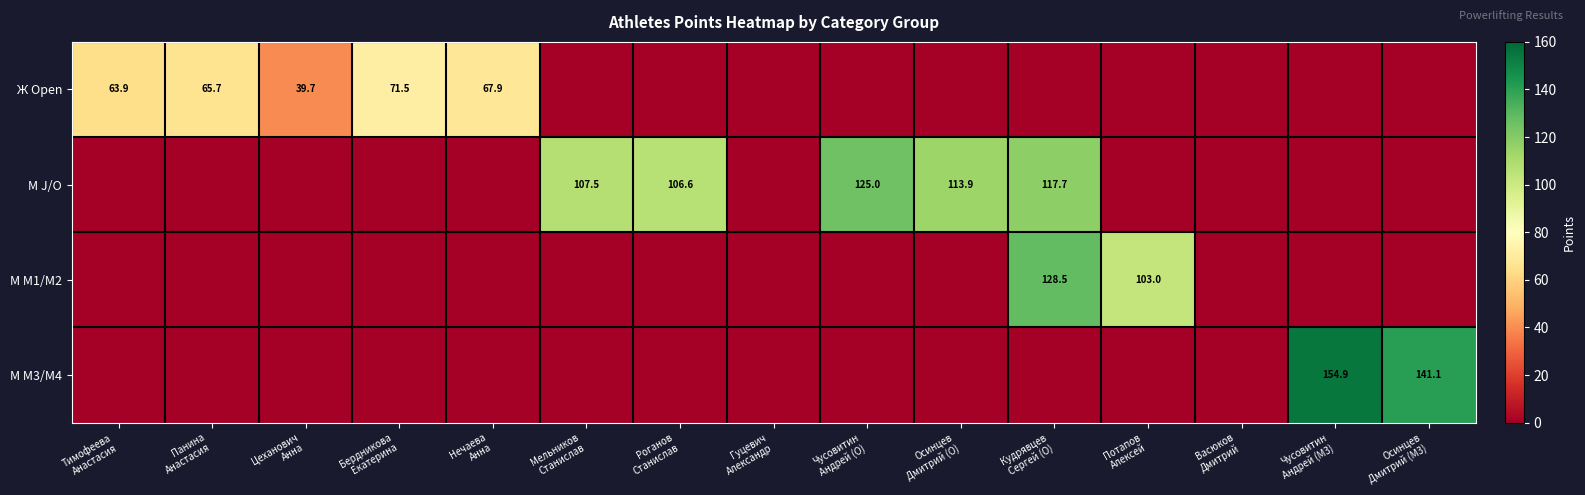

Which series has the largest total across all categories?

М J/O